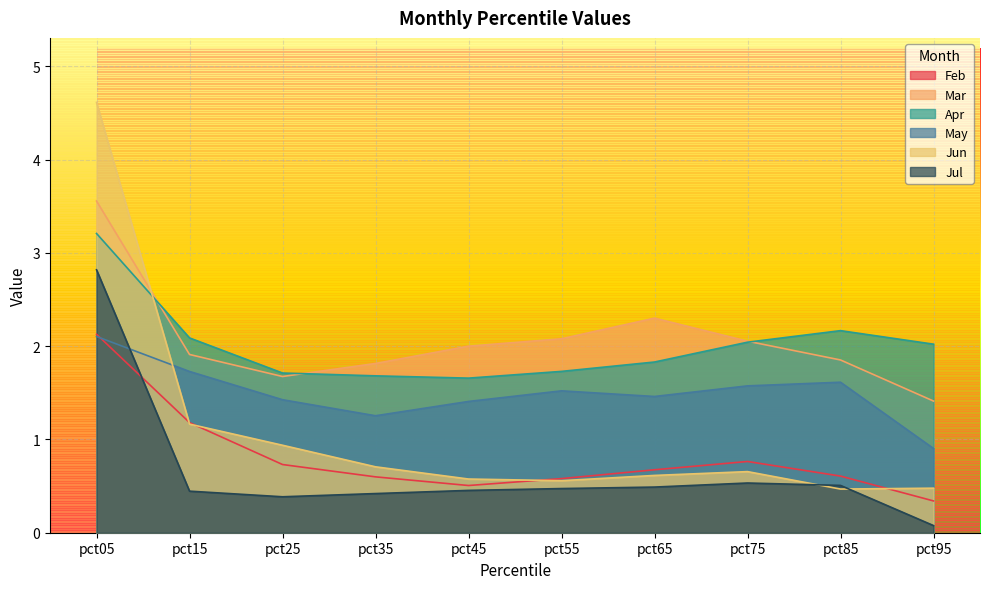

Between which two adjacent categories do Jun and Jul first intersect?

pct75 and pct85